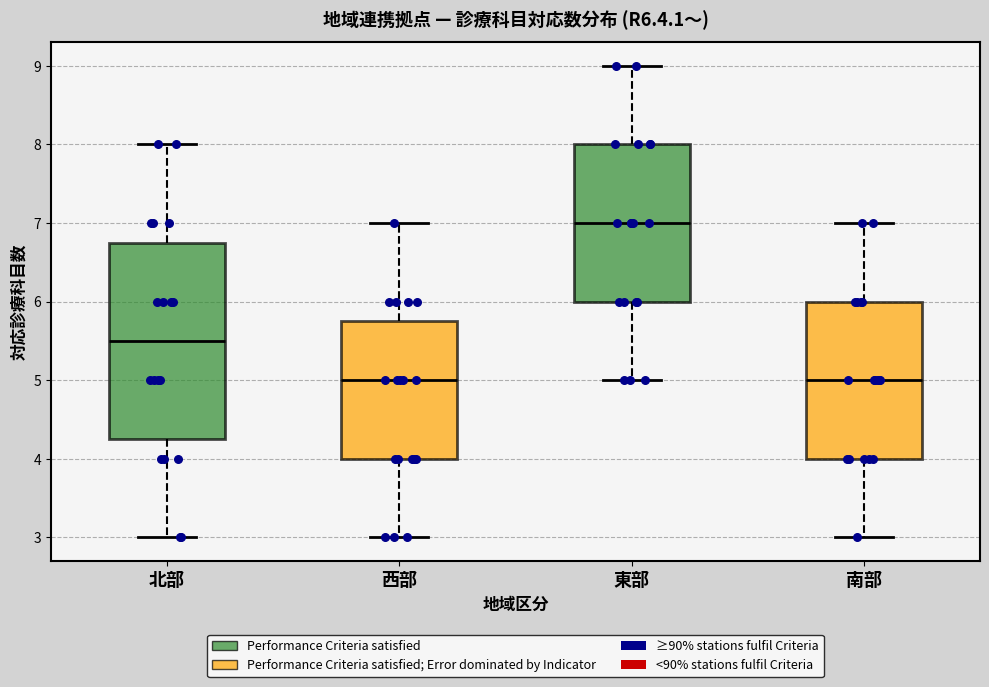

Which box has the highest median line?

東部